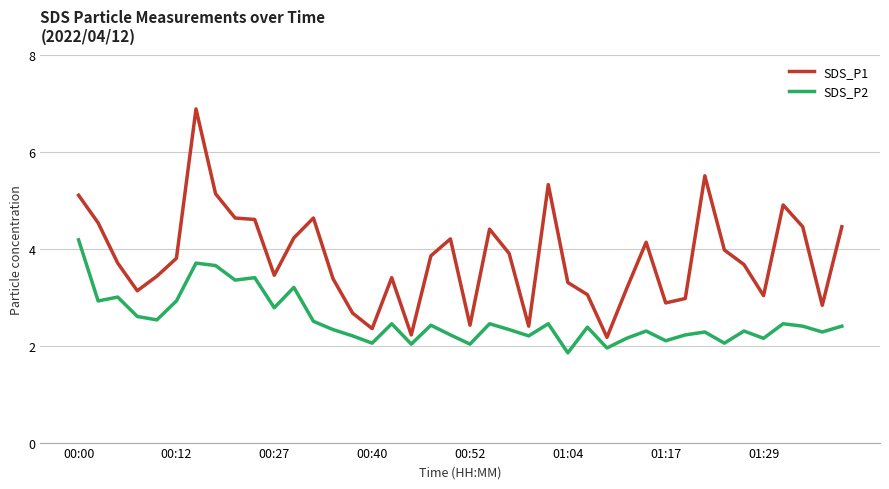

True or false: SDS_P2 and SDS_P1 cross at least once.

False